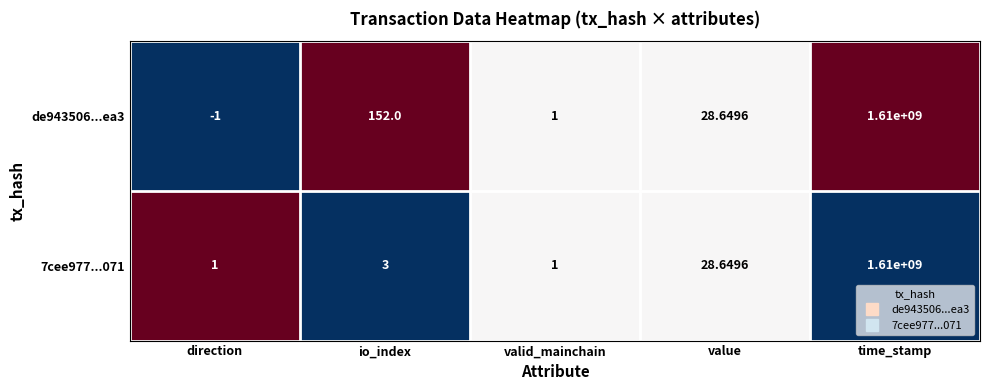

What is the greatest value displayed?

1610000000.0